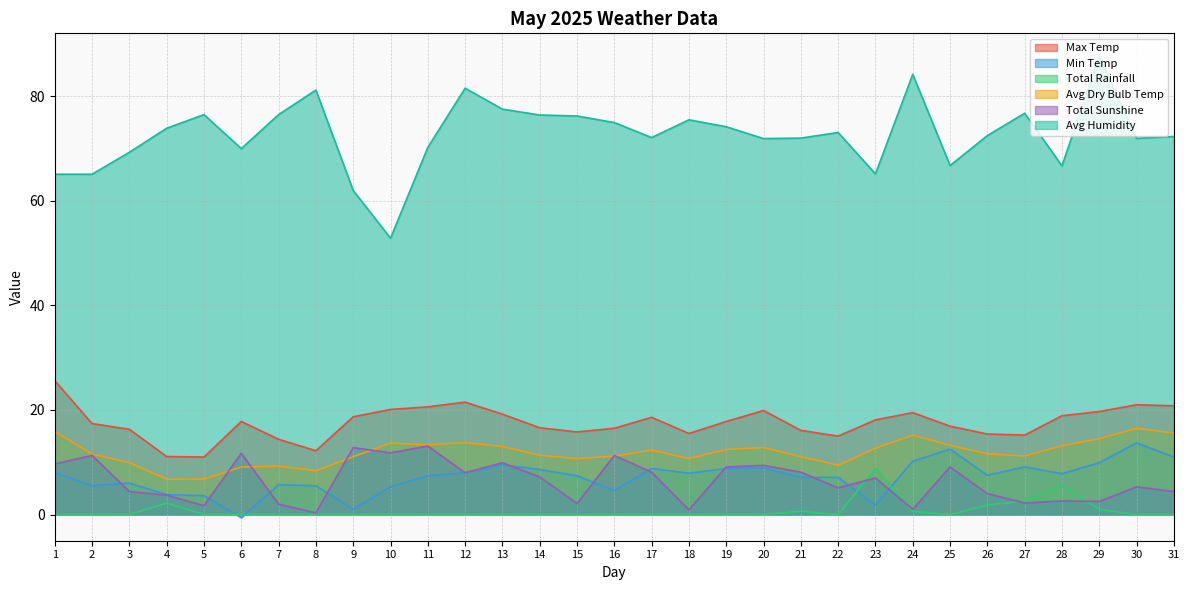

What is the minimum value shown in the chart?

-0.6